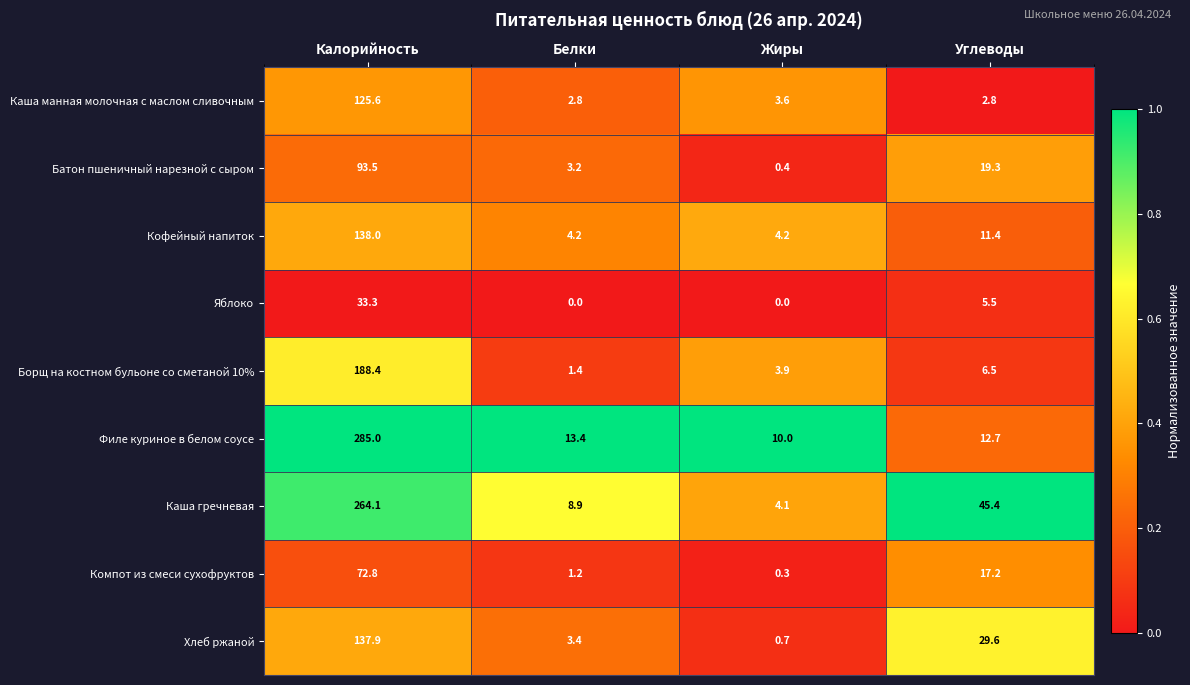

What is the spread (max minus min) of values at Белки?

13.4